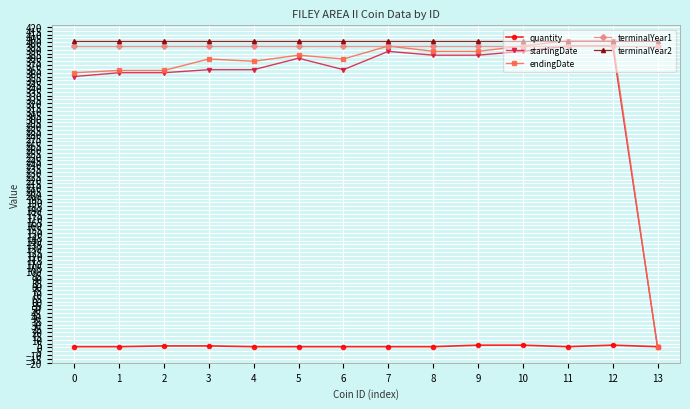

Is it true that terminalYear1 equals 395 at 13?

True